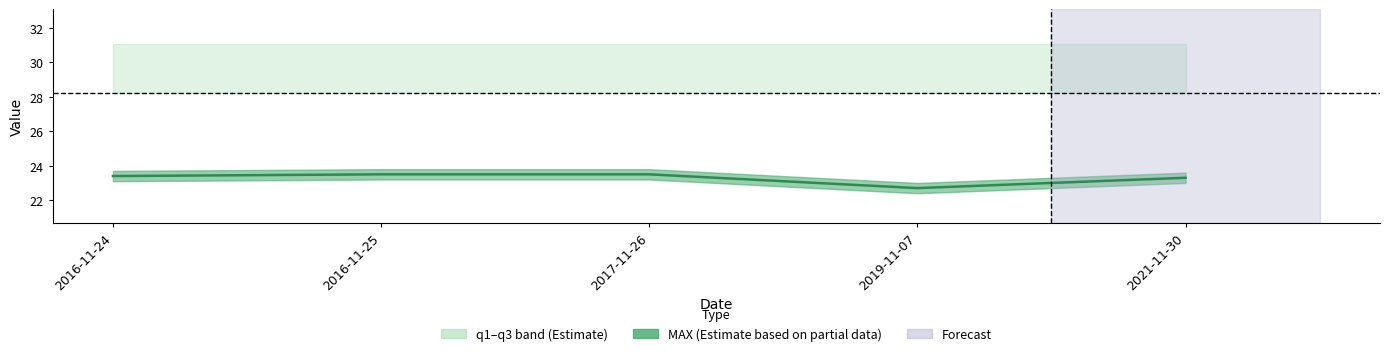

Does the chart have visible grid lines?

No